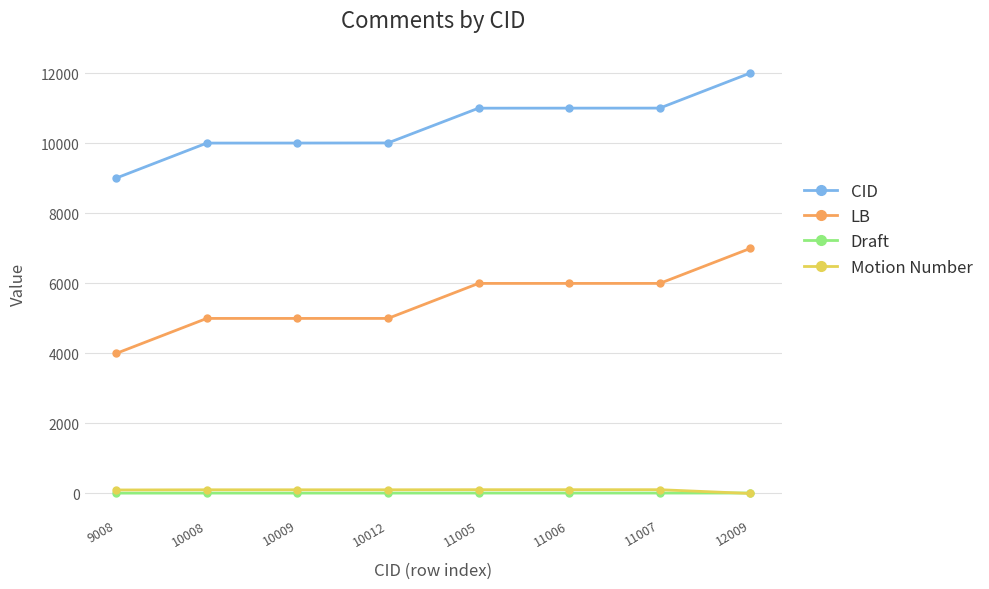

How many data points does each series have?

8